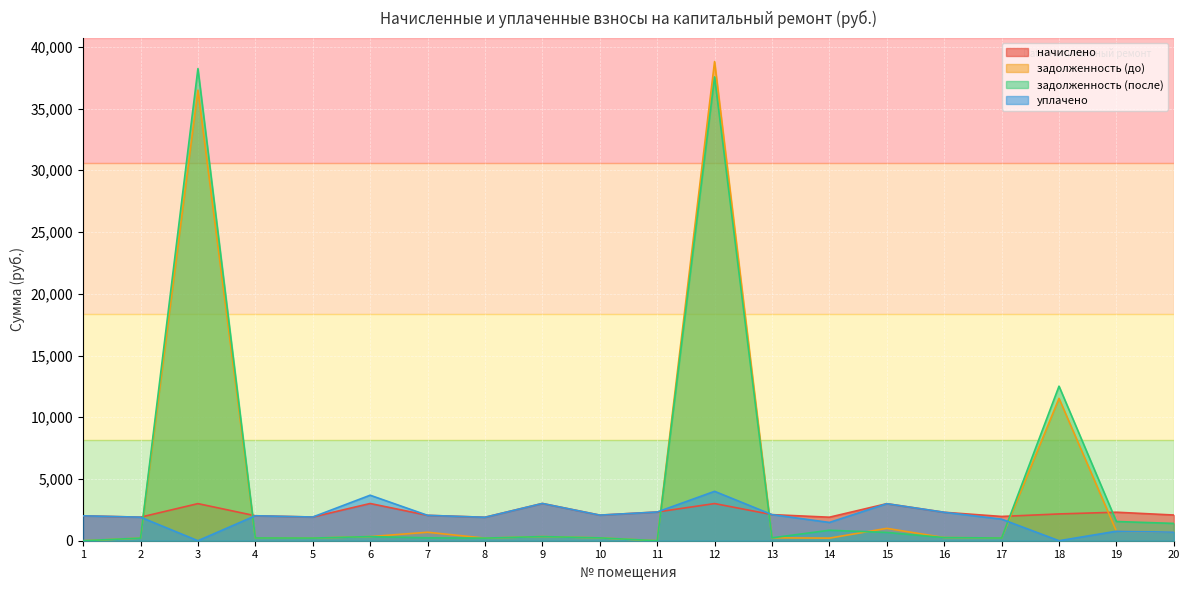

Which series has the largest range (max minus min)?

задолженность (до)